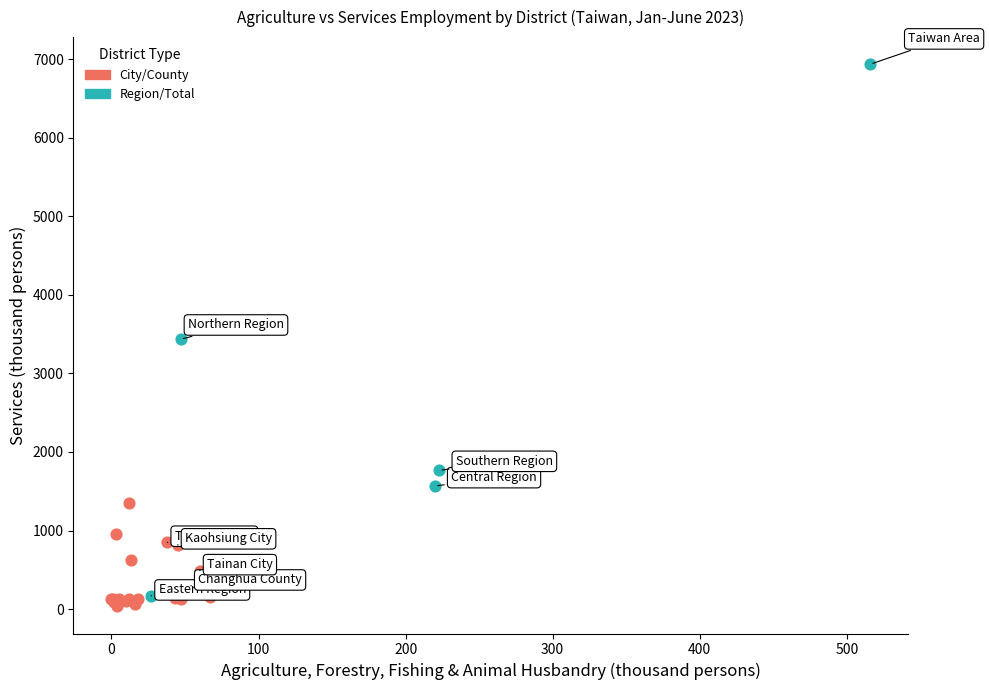

Which series has the widest spread of Y values?

Region/Total